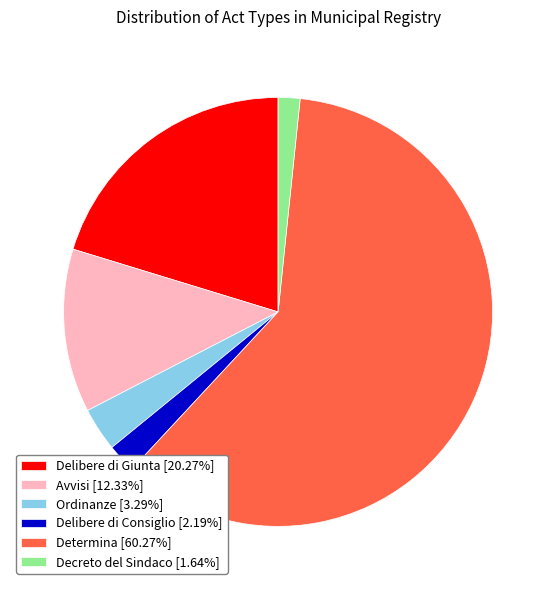

How many segments does this pie chart have?

6